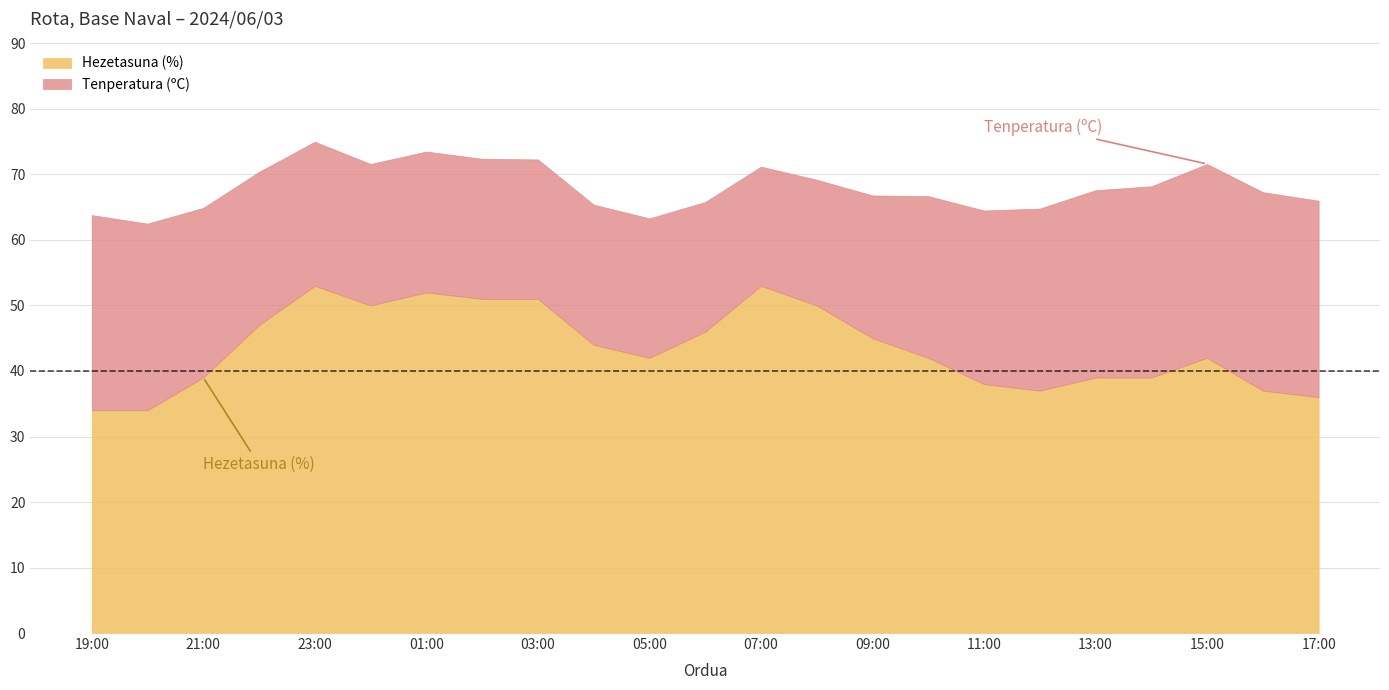

Which category has the highest value across all series?

23:00